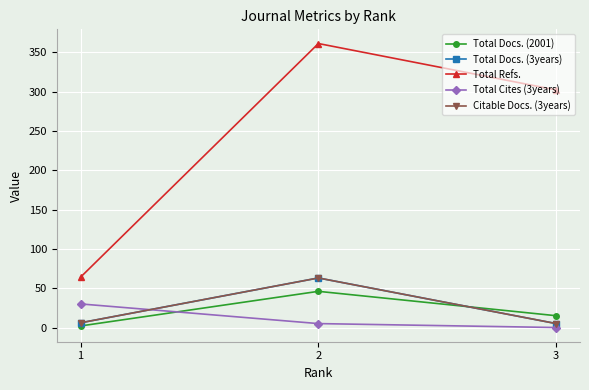

At which category is the sum across all series the highest?

2